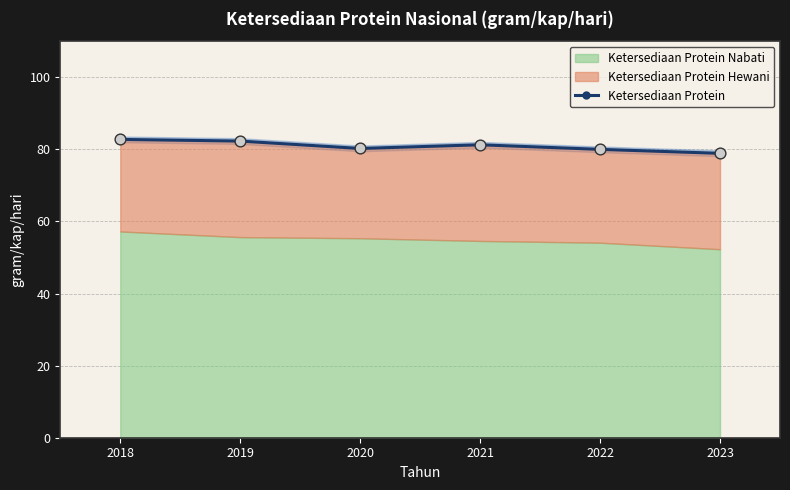

What is the change in value from 2020 to 2023?

-1.3